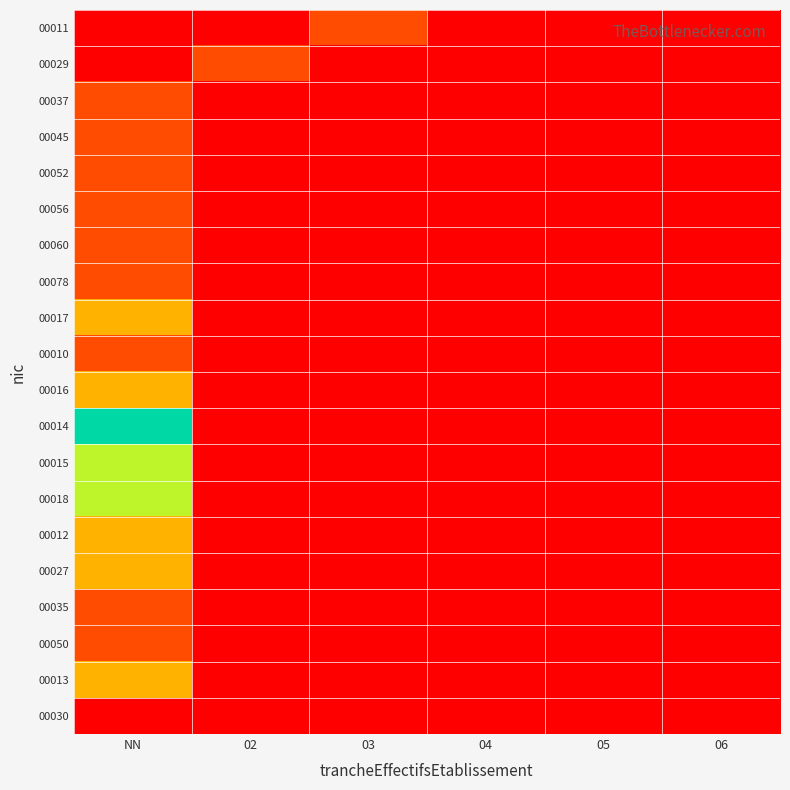

Reading right to left, what are all the values shown in this chart?

00011: 06=0	05=0	04=0	03=1	02=0	NN=0
00029: 06=0	05=0	04=0	03=0	02=1	NN=0
00037: 06=0	05=0	04=0	03=0	02=0	NN=1
00045: 06=0	05=0	04=0	03=0	02=0	NN=1
00052: 06=0	05=0	04=0	03=0	02=0	NN=1
00056: 06=0	05=0	04=0	03=0	02=0	NN=1
00060: 06=0	05=0	04=0	03=0	02=0	NN=1
00078: 06=0	05=0	04=0	03=0	02=0	NN=1
00017: 06=0	05=0	04=0	03=0	02=0	NN=2
00010: 06=0	05=0	04=0	03=0	02=0	NN=1
00016: 06=0	05=0	04=0	03=0	02=0	NN=2
00014: 06=0	05=0	04=0	03=0	02=0	NN=4
00015: 06=0	05=0	04=0	03=0	02=0	NN=3
00018: 06=0	05=0	04=0	03=0	02=0	NN=3
00012: 06=0	05=0	04=0	03=0	02=0	NN=2
00027: 06=0	05=0	04=0	03=0	02=0	NN=2
00035: 06=0	05=0	04=0	03=0	02=0	NN=1
00050: 06=0	05=0	04=0	03=0	02=0	NN=1
00013: 06=0	05=0	04=0	03=0	02=0	NN=2
00030: 06=0	05=0	04=0	03=0	02=0	NN=0